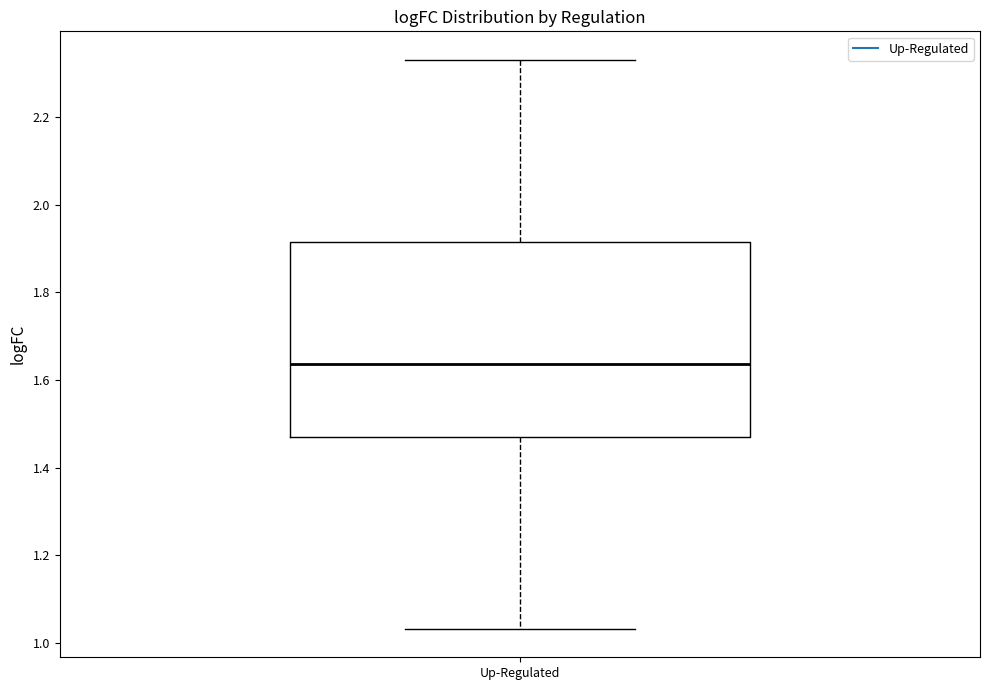

Read this box plot against the y-axis: the position of the median line, the range covered by the box, and the ends of both whiskers. The values are not printed on the chart, so give them approximately, as read against the axis.

median 1.64, box 1.48 to 1.92, whiskers 1.04 to 2.34